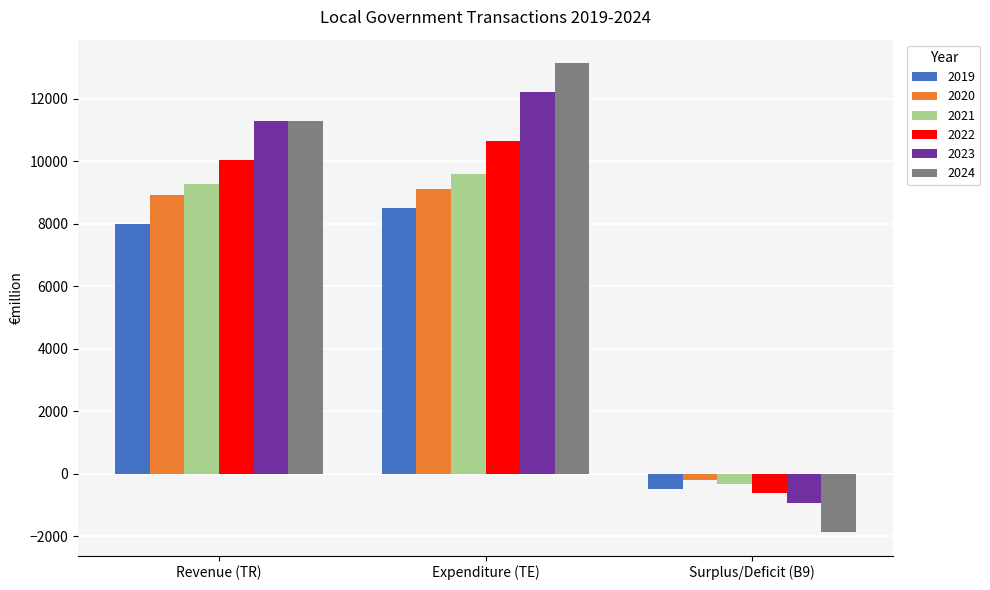

How many bars are there in total?

18